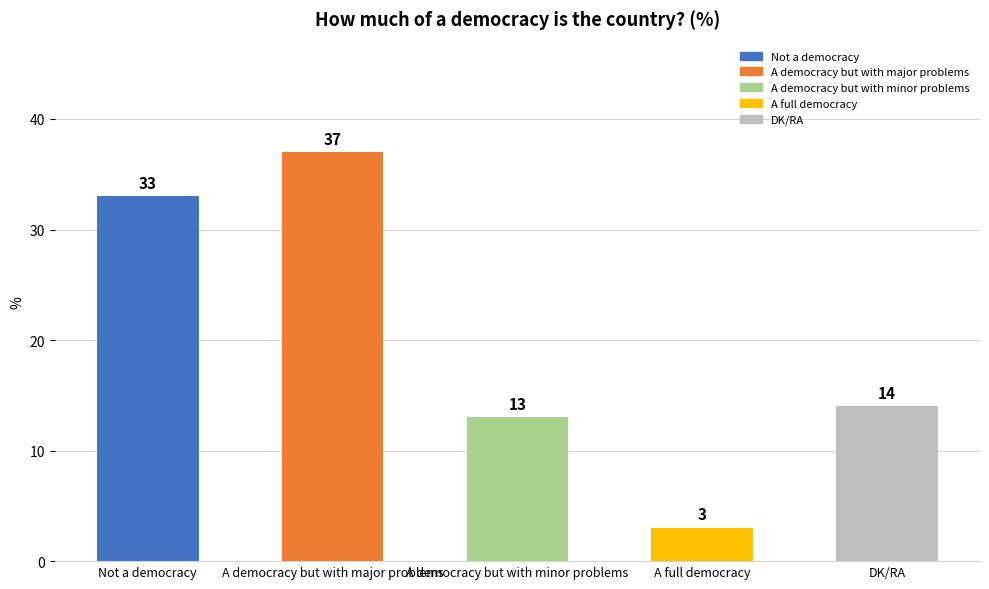

How many distinct data groups are displayed?

1